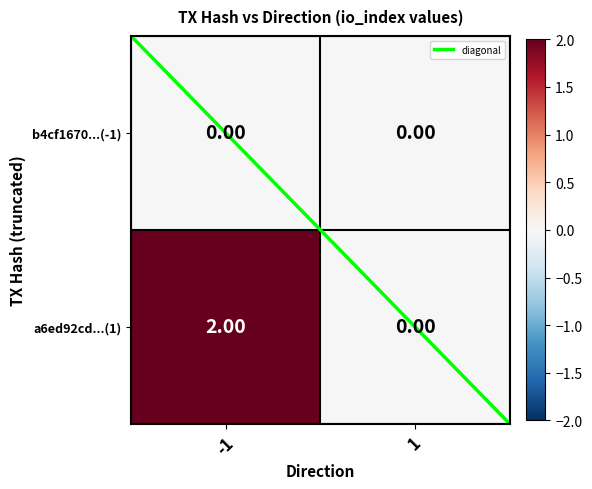

Between -1 and 1, which series saw the biggest shift?

a6ed92cd...(1)